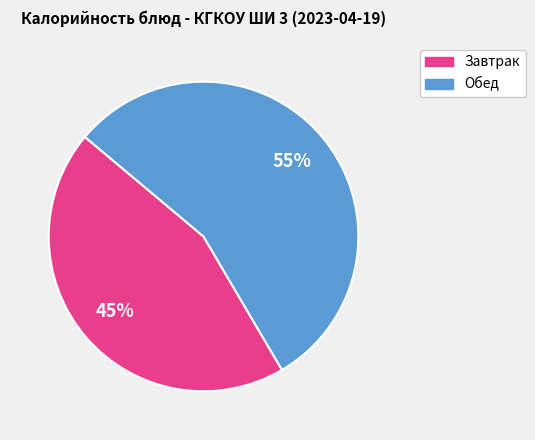

To the nearest percent, what is the average slice percentage?

50%